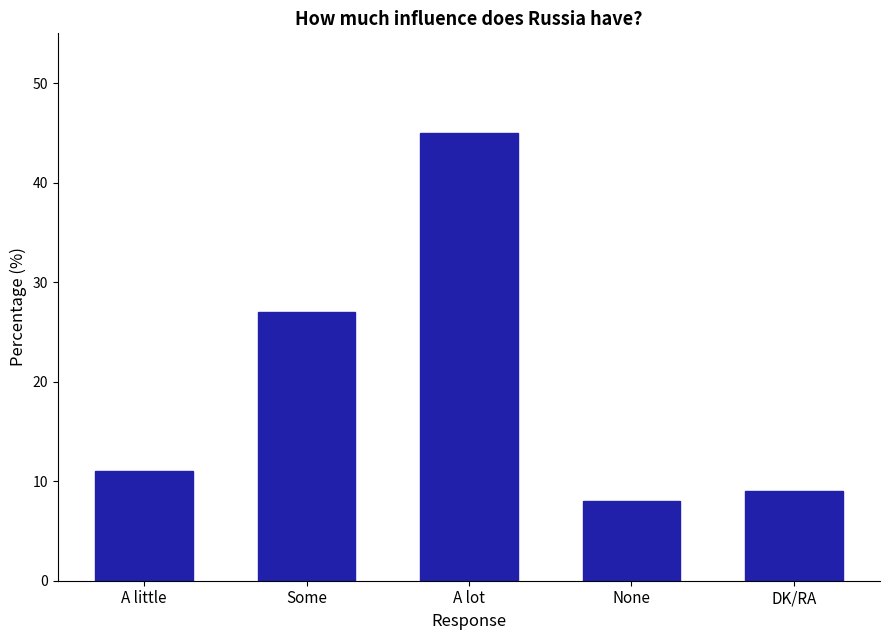

List the labels in order of value, largest first.

A lot, Some, A little, DK/RA, None